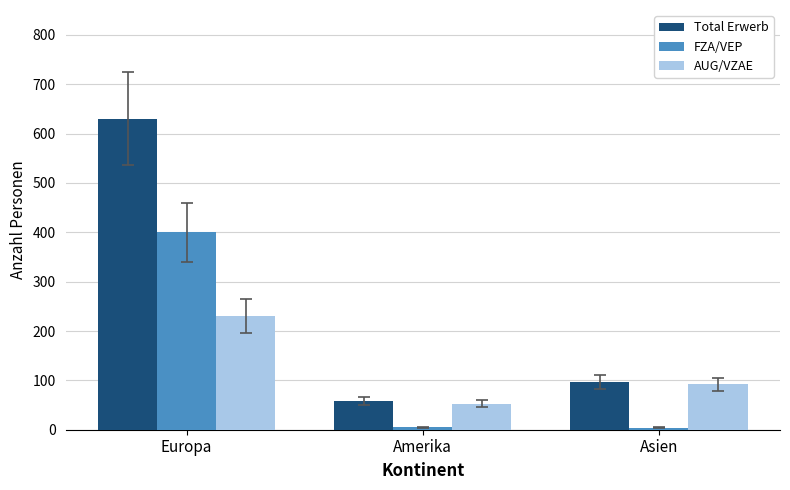

Does the chart contain stacked bars?

No